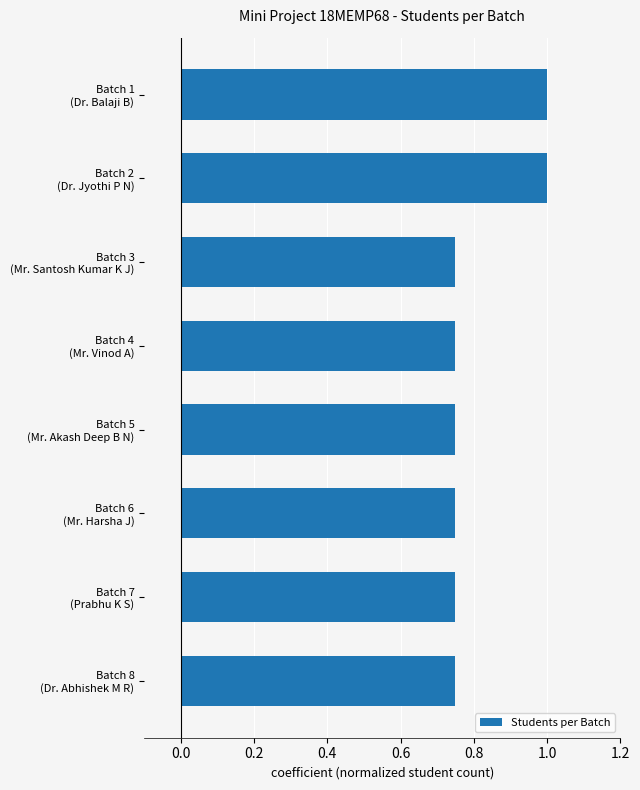

What is the maximum value shown in the chart?

1.0